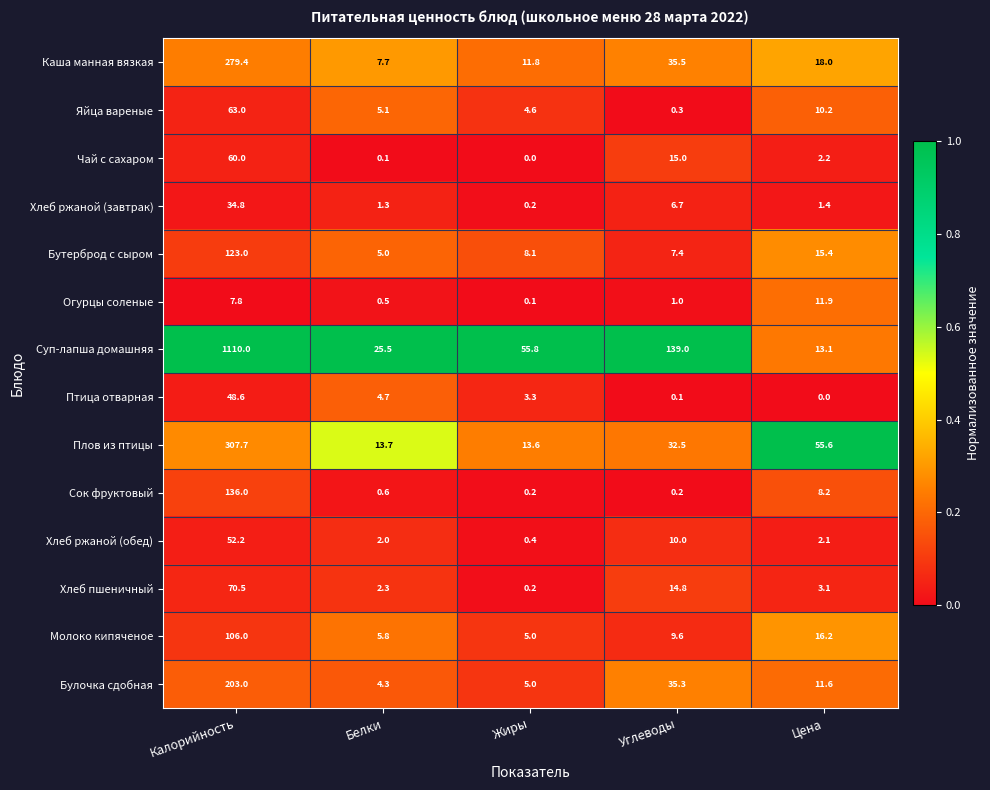

What is the sum of all Молоко кипяченое values?

142.6